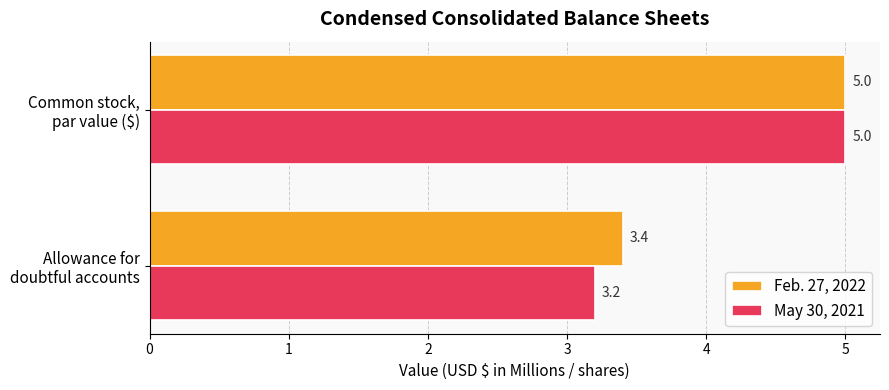

At which category is the sum across all series the highest?

Common stock,
par value ($)